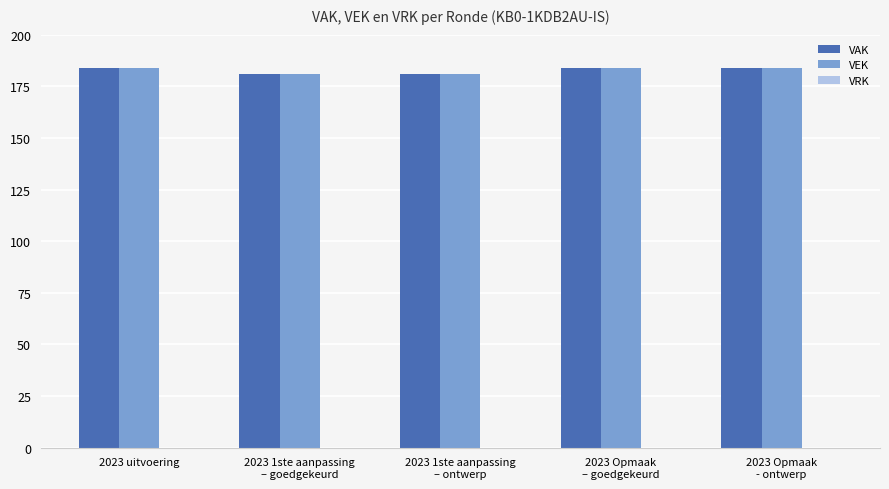

What is the average value of the VEK series?

183